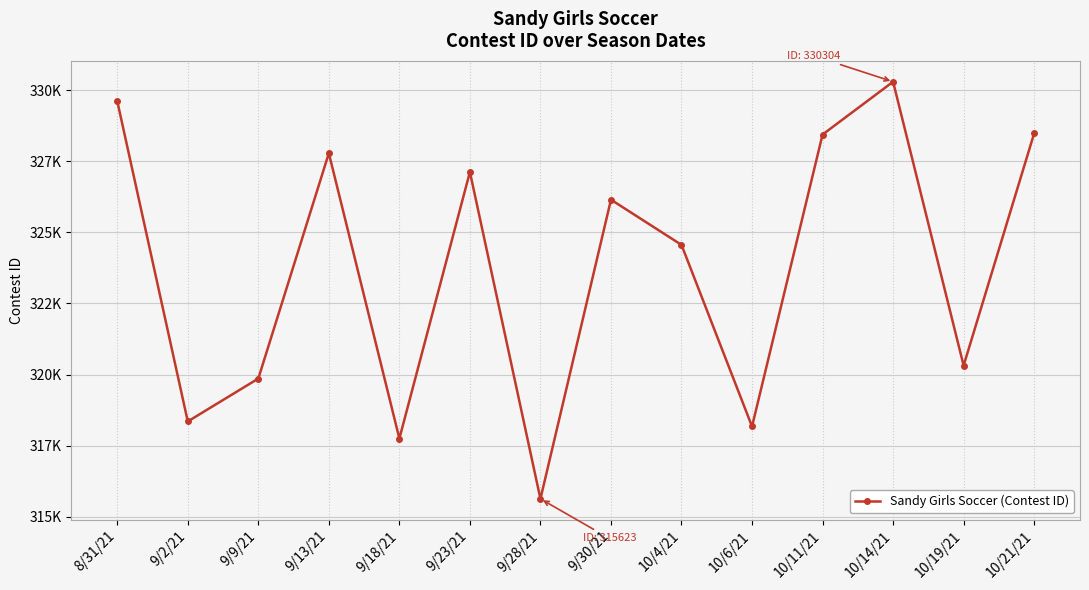

How many interior local peaks (higher than both neighbors) does the data have?

4